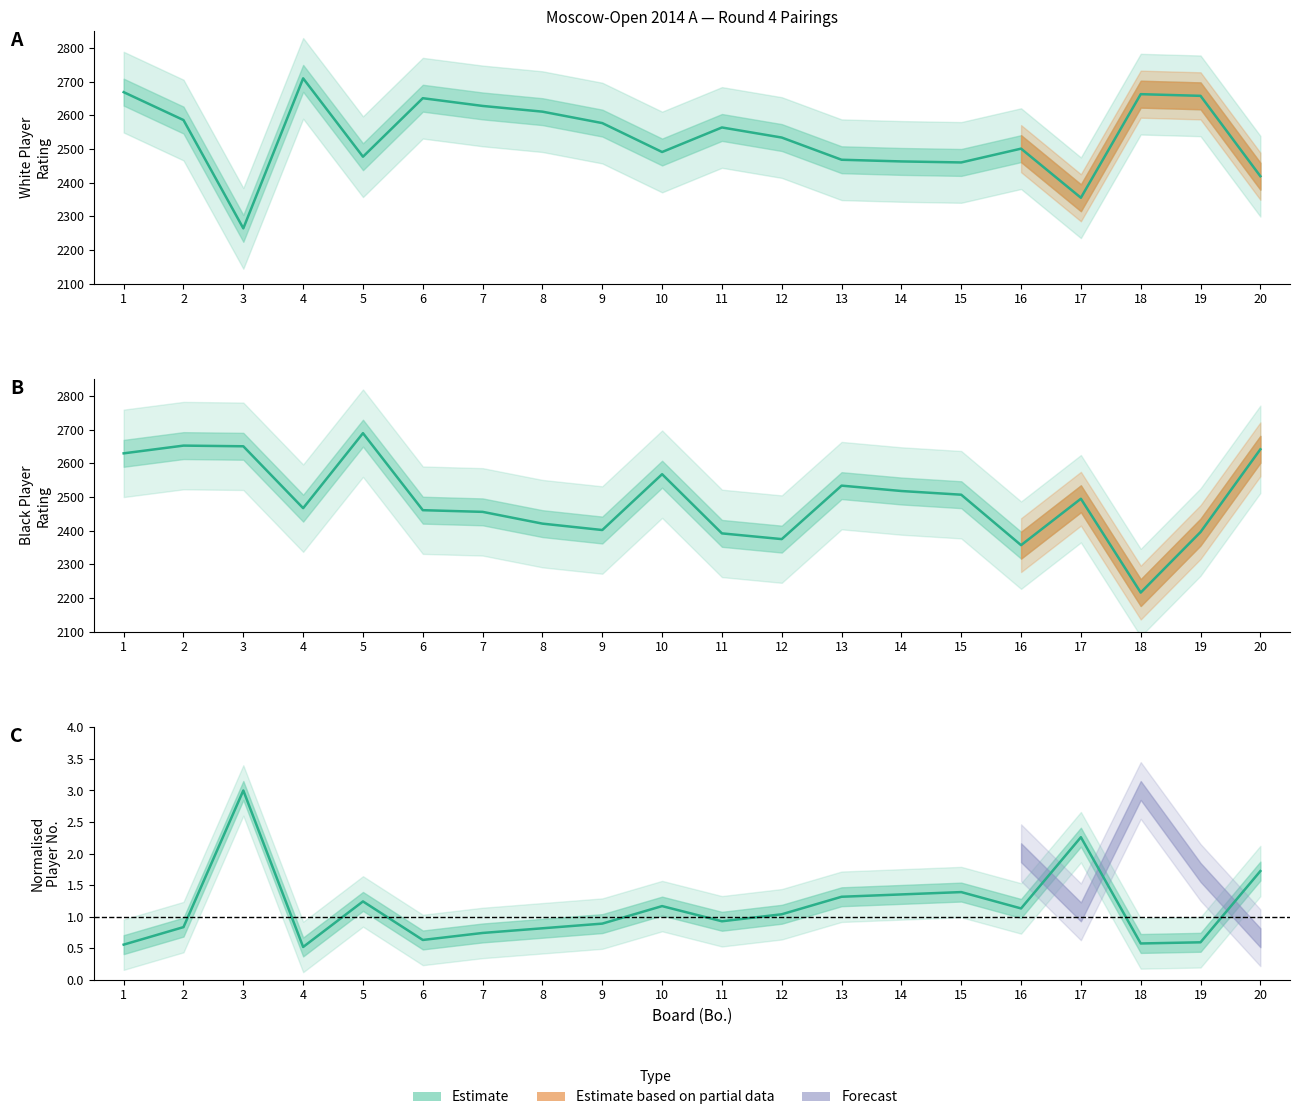

True or false: White Rating and White No cross at least once.

False